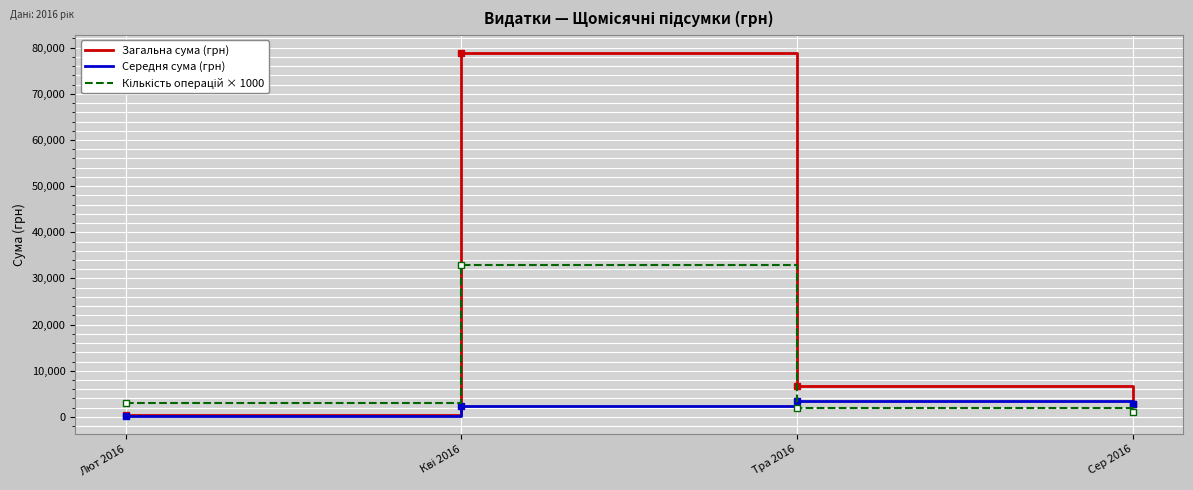

What is the maximum value for Загальна сума (грн)?

78837.6